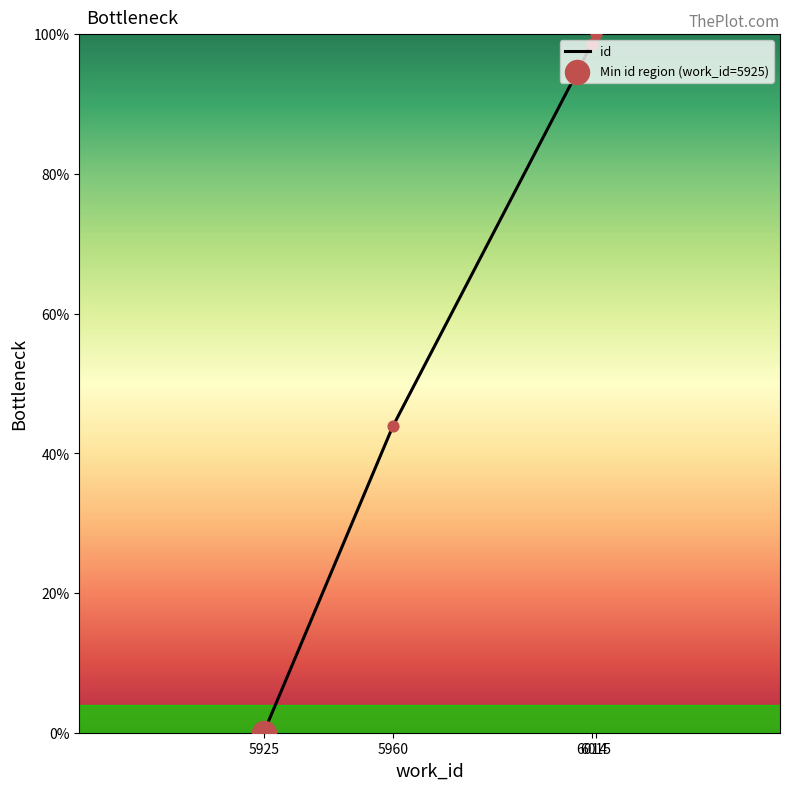

Between 6014 and 6015, which is larger?

6015